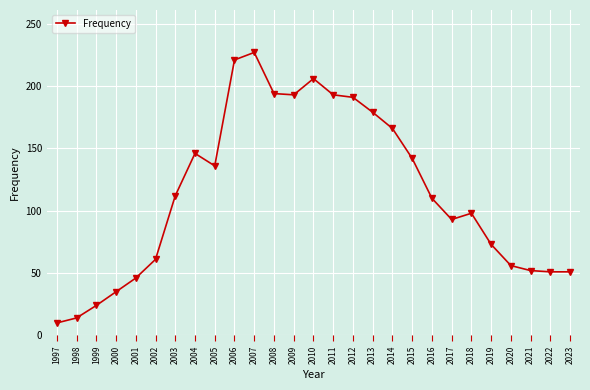

What is the ratio of the value at 2011 to the value at 2010?

0.9